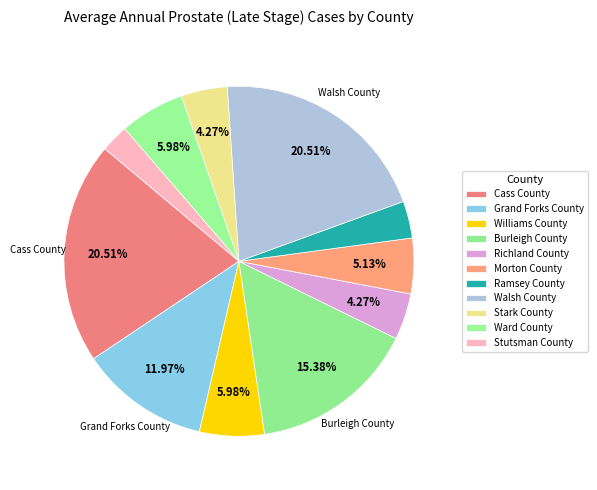

Does Ward County represent more than half of the total?

No